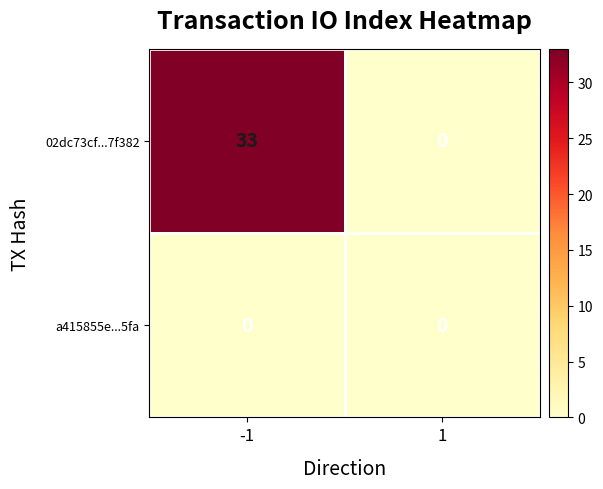

Reading left to right, extract all data points from this chart.

02dc73cf...7f382: -1=33	1=0
a415855e...5fa: -1=0	1=0